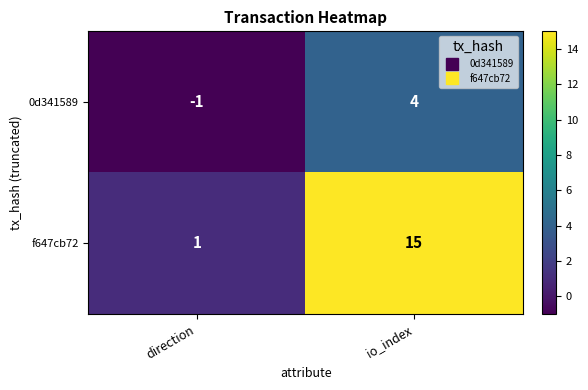

Between direction and io_index, which series saw the biggest shift?

f647cb72